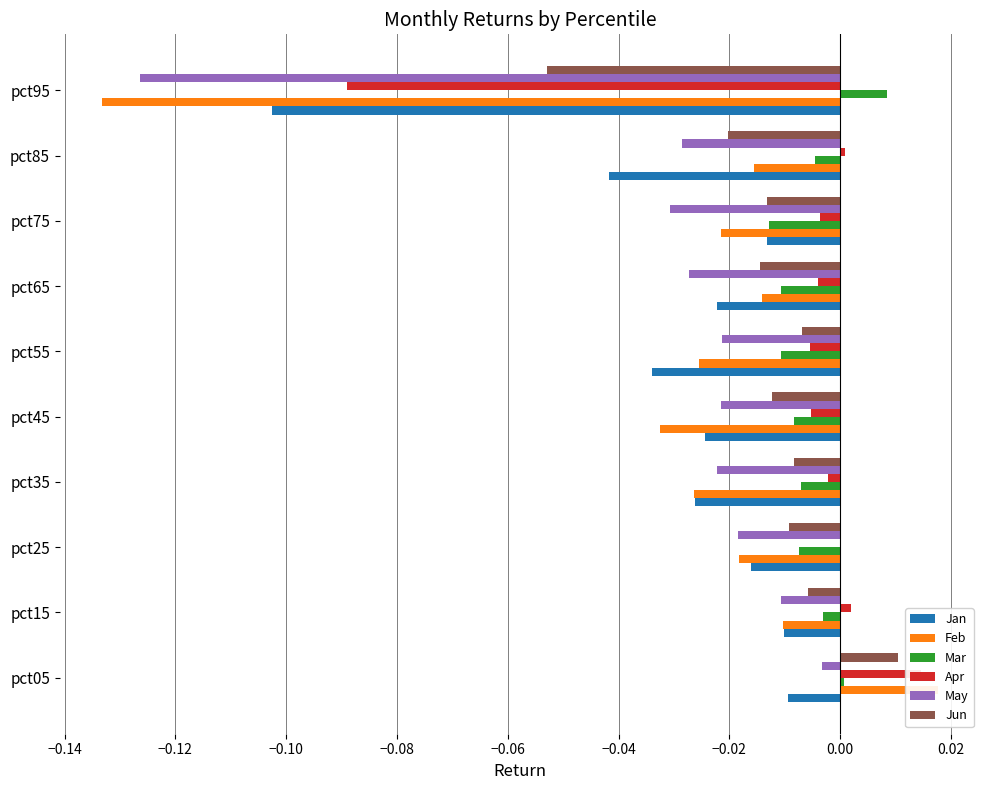

How many bars are there in total?

60